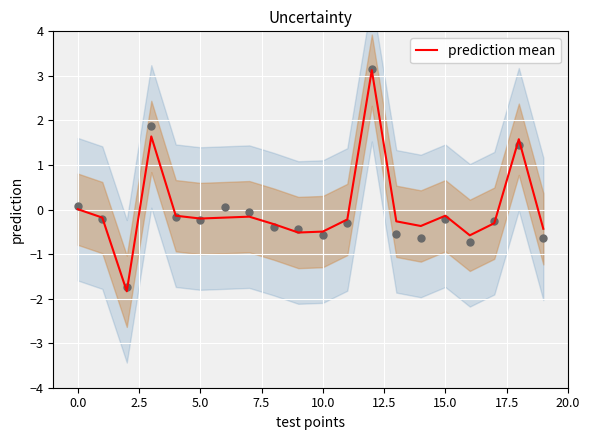

What is the change in value from 0.0 to 2.5?

-1.7